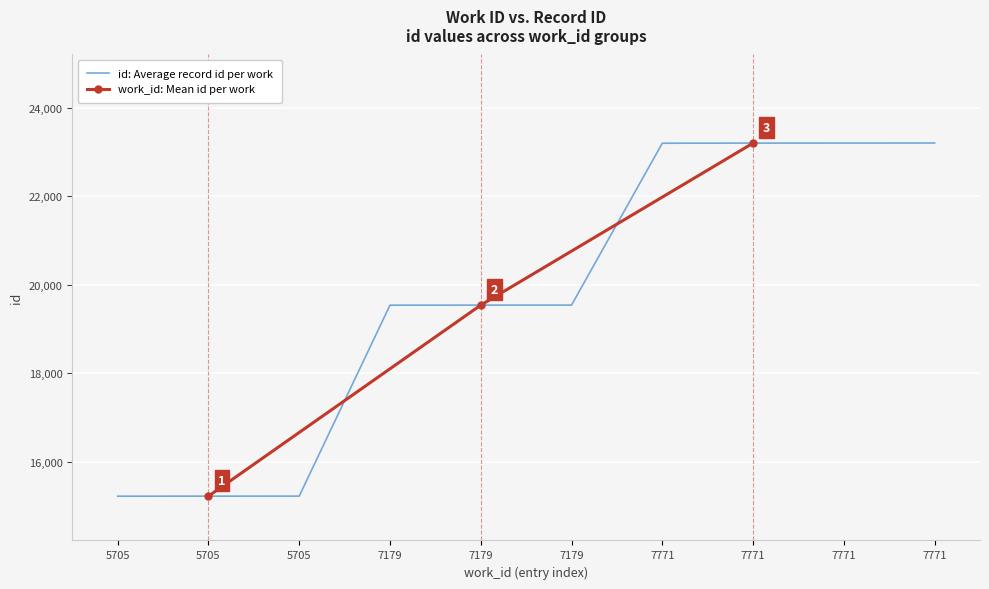

What is the difference between the second highest and second lowest values?

7978